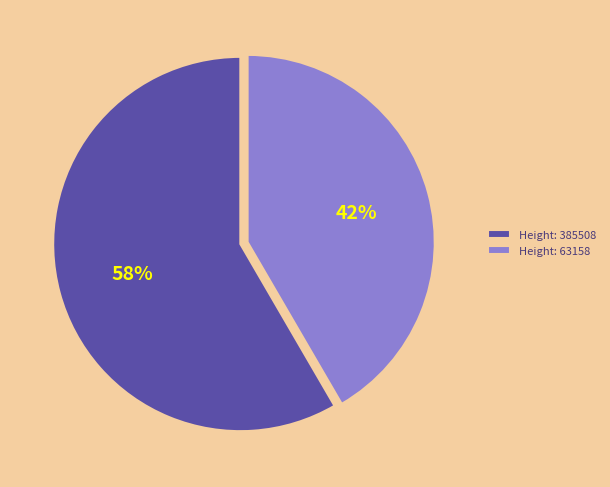

Rank the categories by value from lowest to highest.

Height: 63158, Height: 385508